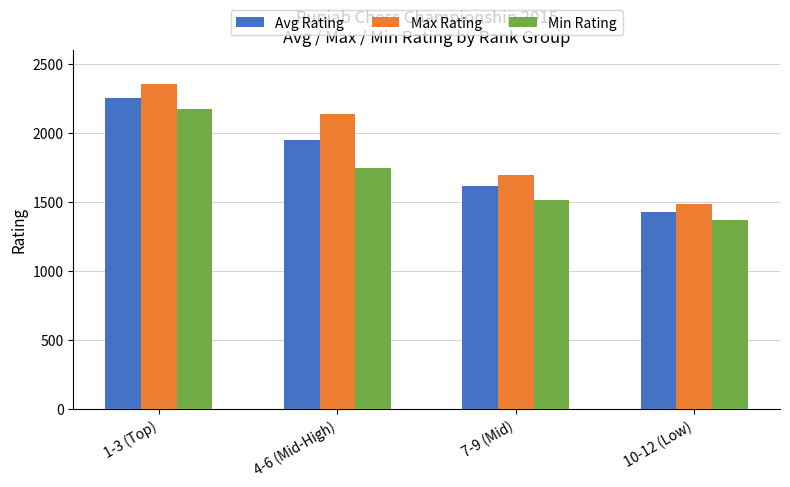

What is the difference between the maximum and second lowest values in the Min Rating series?

660